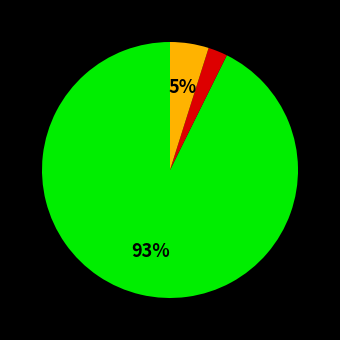

Is there any slice that represents more than half of the pie?

Yes